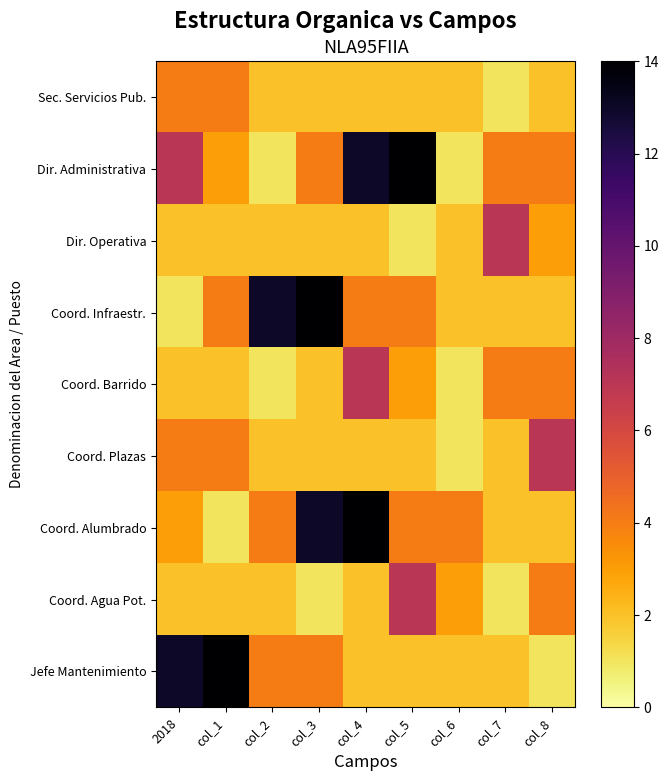

What is the greatest value displayed?

14